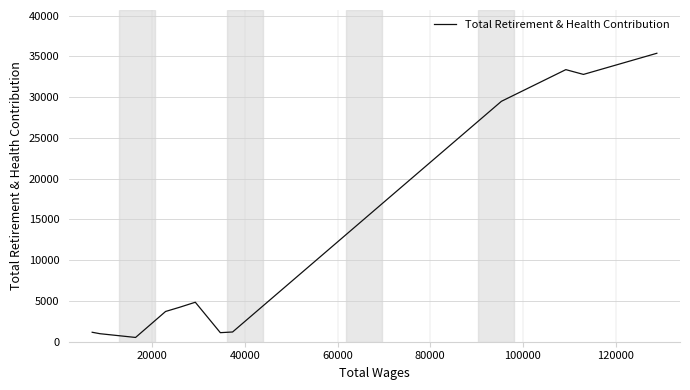

How many values are below 4230?

6